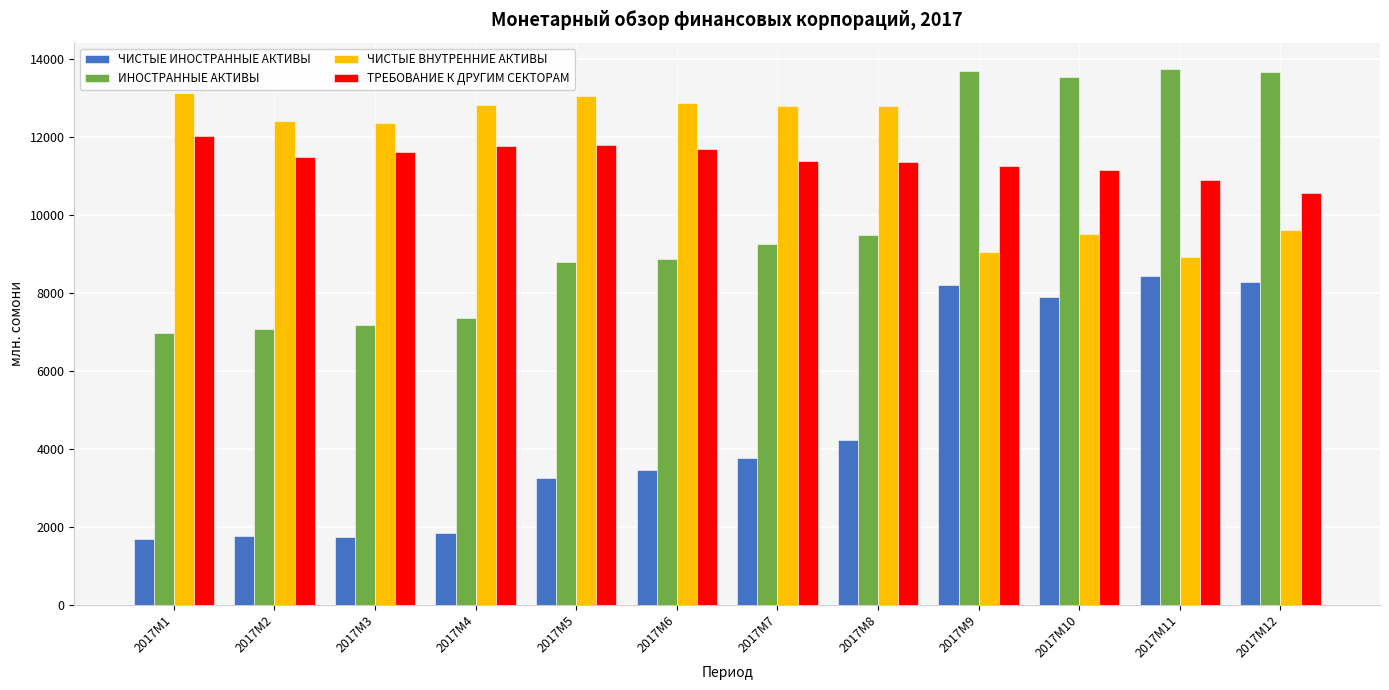

How many categories are shown in the chart?

12